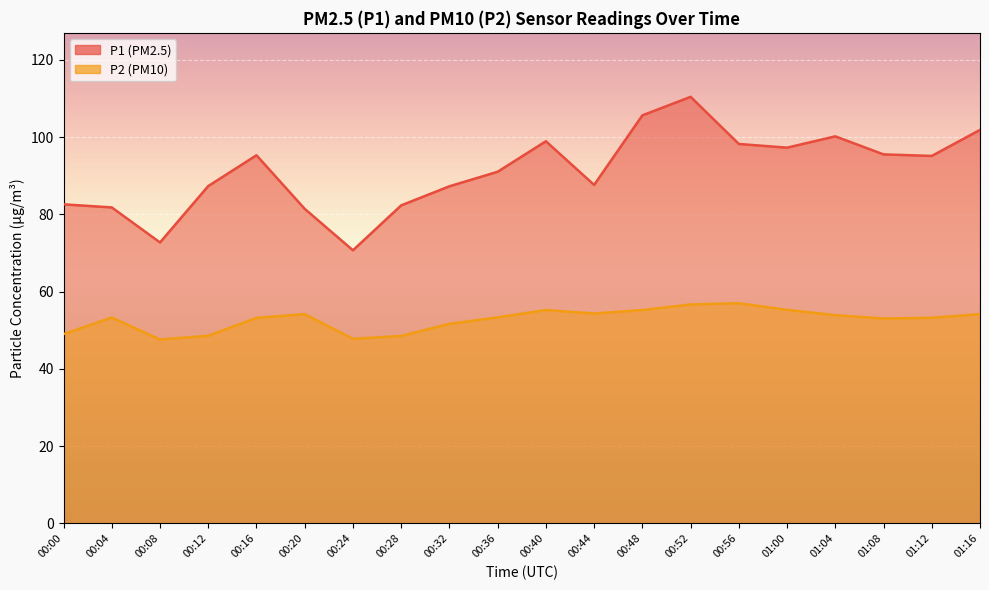

At which label does P1 first exceed 95?

00:16